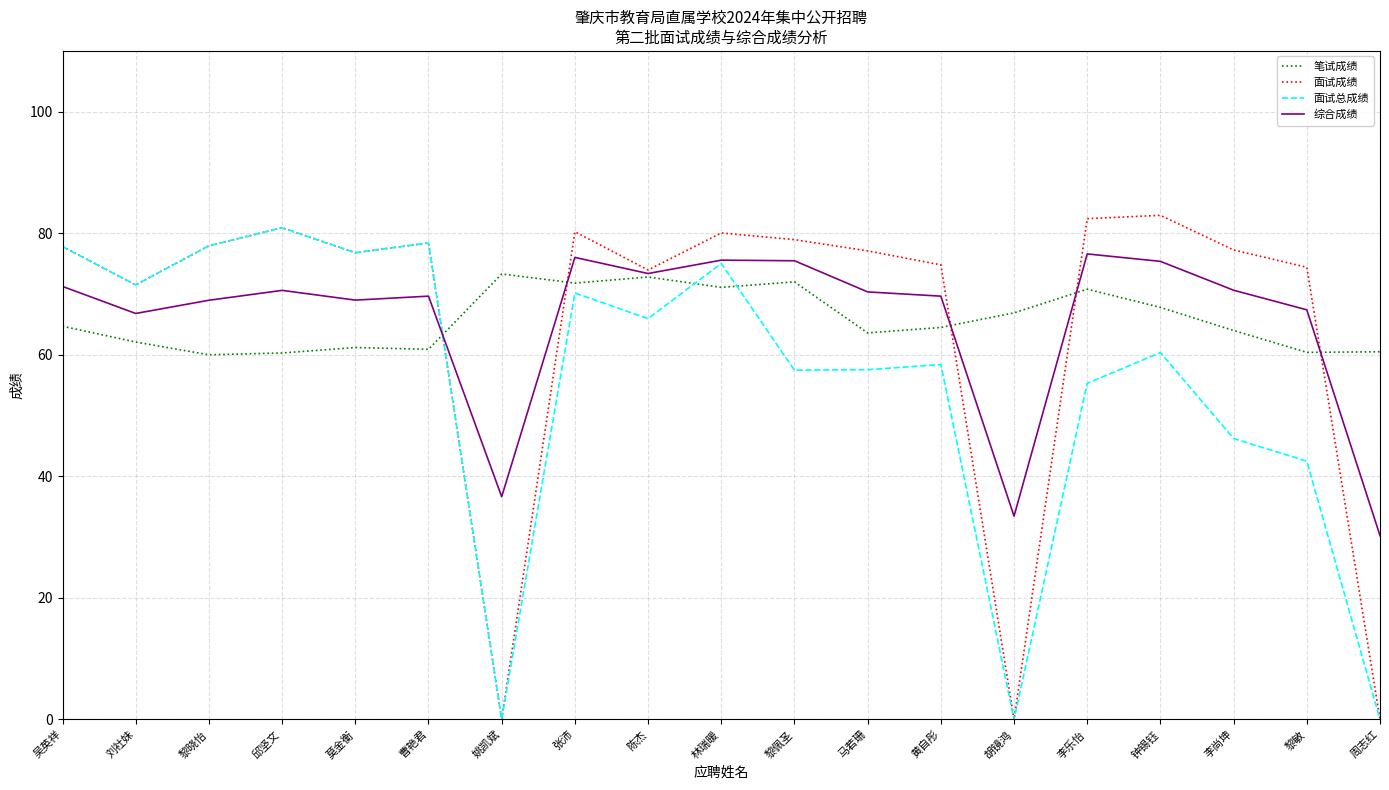

The 面试总成绩 series shows 35.4 at 钟锡钰. True or false?

False